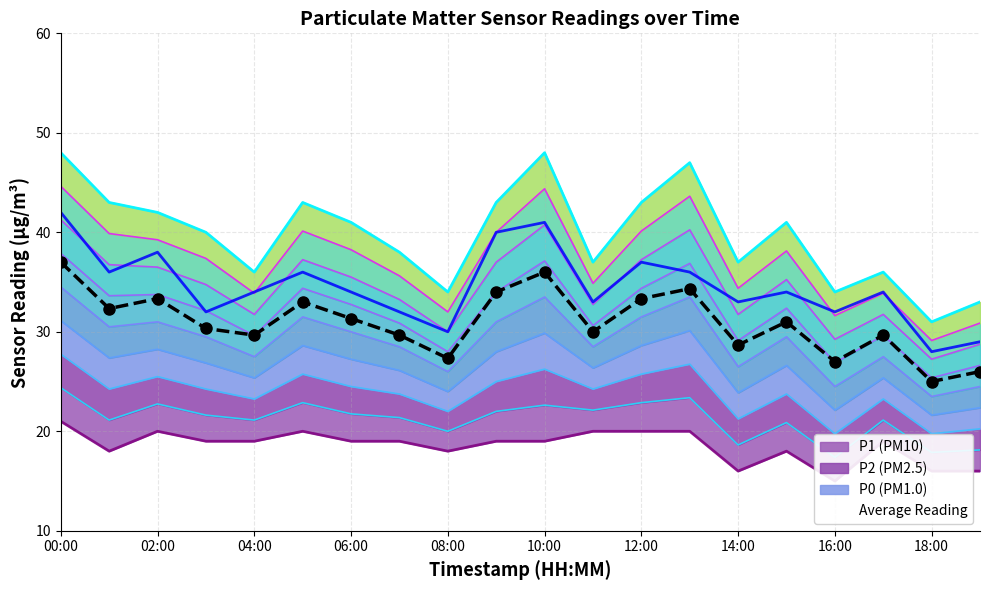

The P1 series shows 34.0 at 16:00. True or false?

True